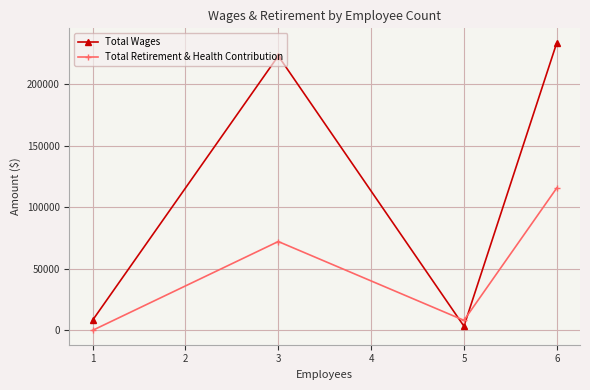

How many interior local peaks does the Total Retirement & Health Contribution series have?

1